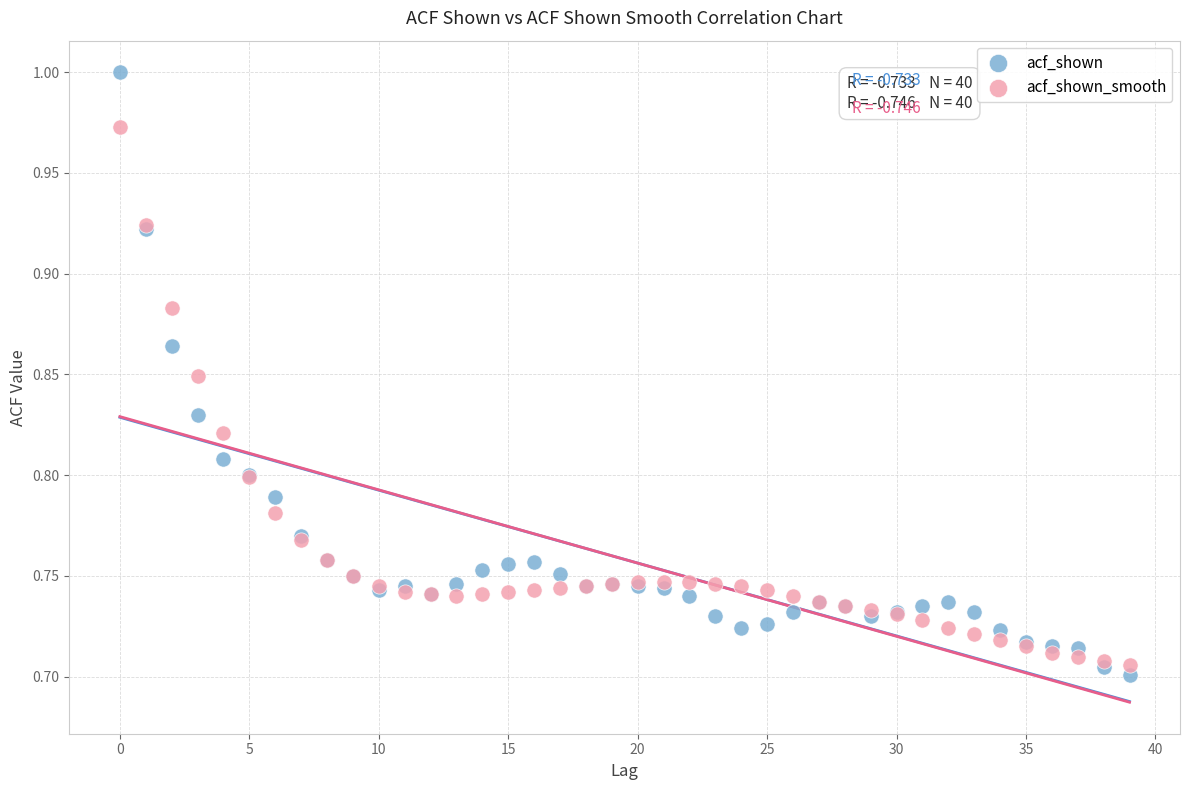

What are all the series names shown in the legend?

acf_shown, acf_shown_smooth